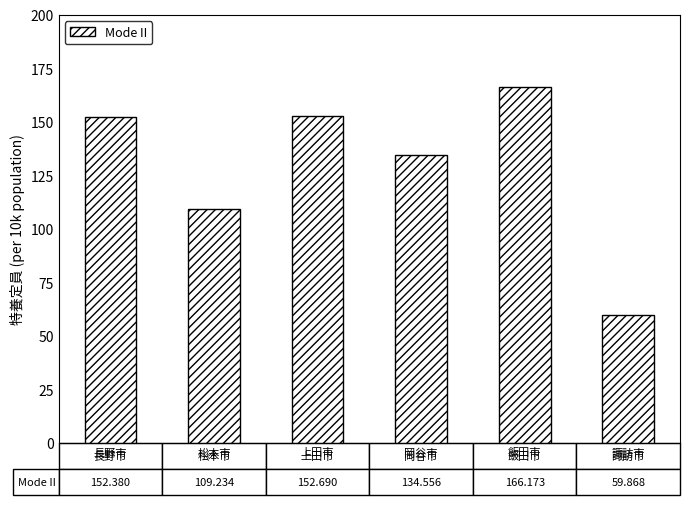

What is the difference between the values at 上田市 and 飯田市?

13.5